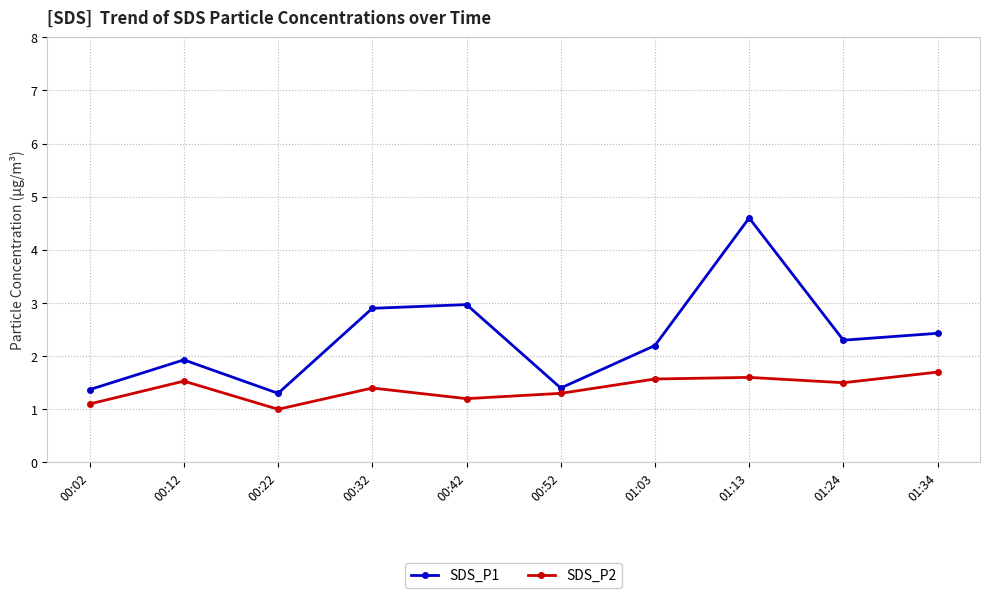

Is this an area chart (filled region under the line)?

No